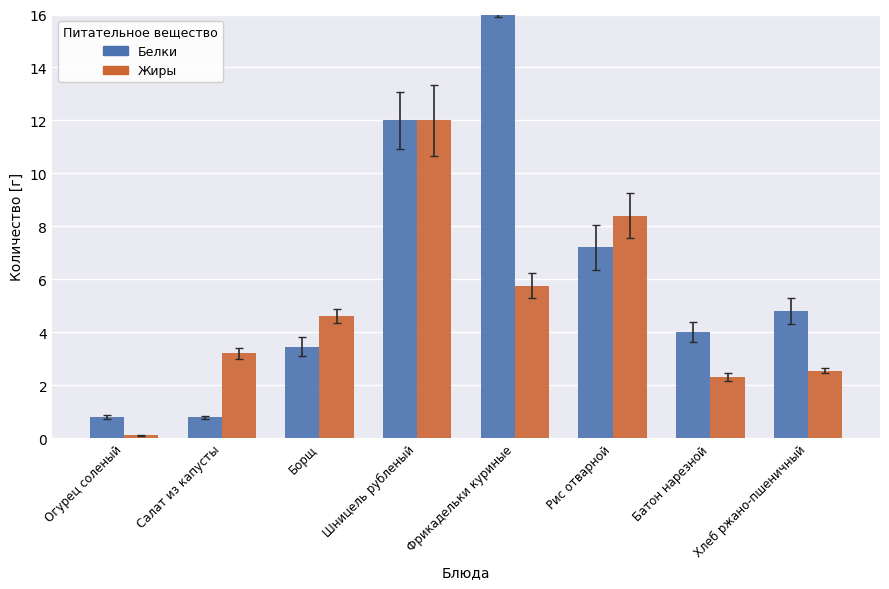

Reading right to left, extract all data points from this chart.

Белки: 4.8	4.0	7.2	16.4	12.0	3.5	0.8	0.8
Жиры: 2.5	2.3	8.4	5.8	12.0	4.6	3.2	0.1